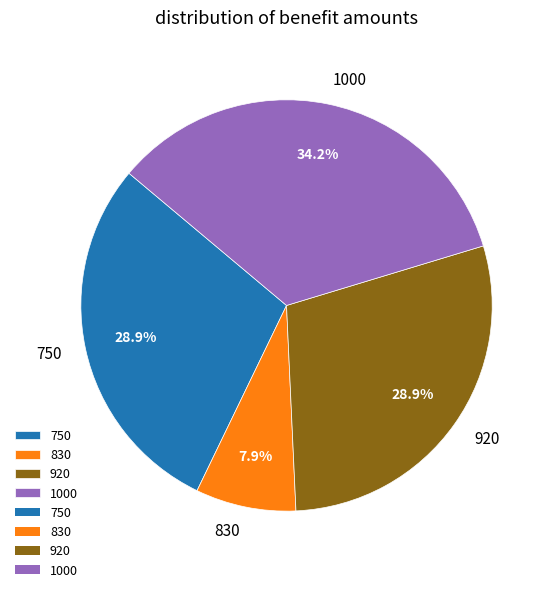

To the nearest percent, what is the average slice percentage?

25%